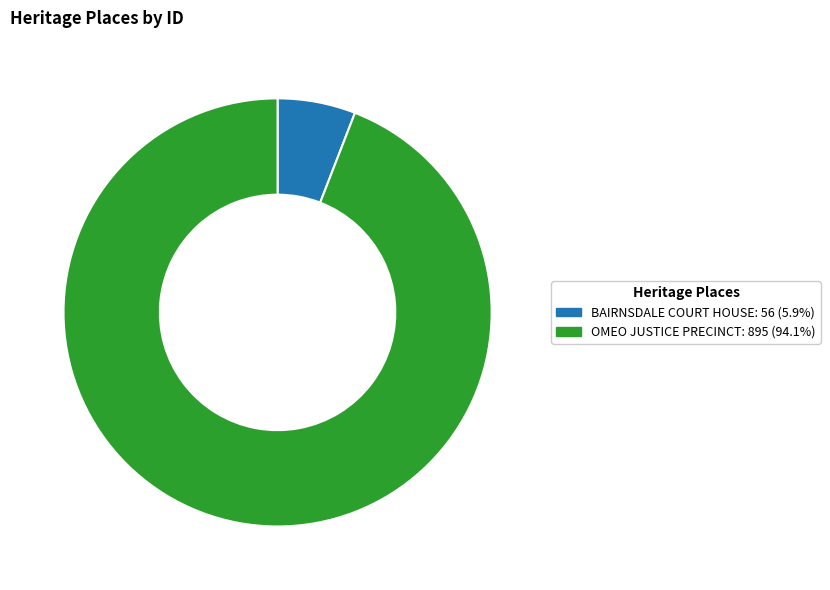

Which has a higher value, OMEO JUSTICE PRECINCT or BAIRNSDALE COURT HOUSE?

OMEO JUSTICE PRECINCT